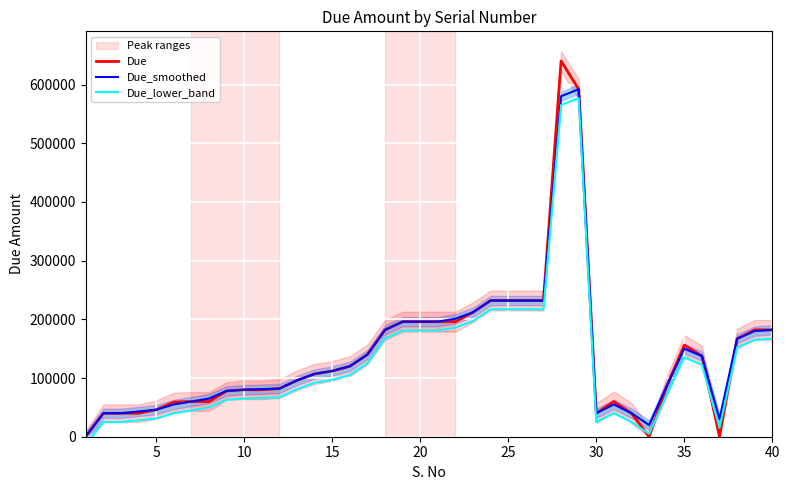

What is the highest value of the Due_smoothed series?

592000